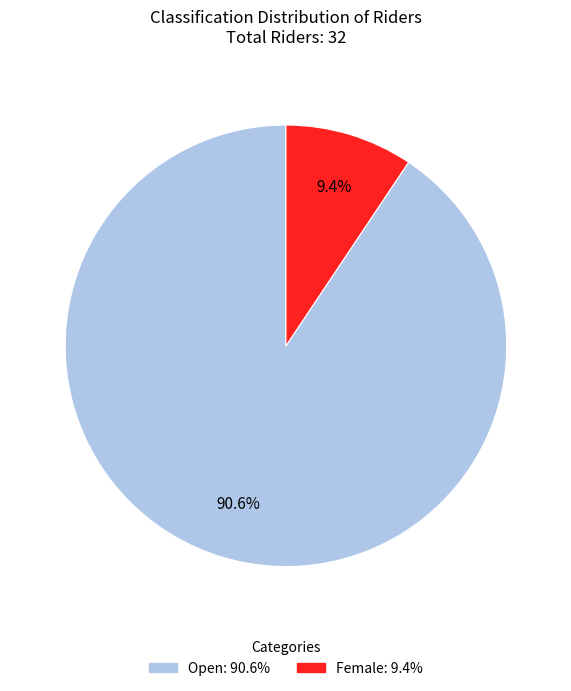

Count the number of slices in the pie.

2